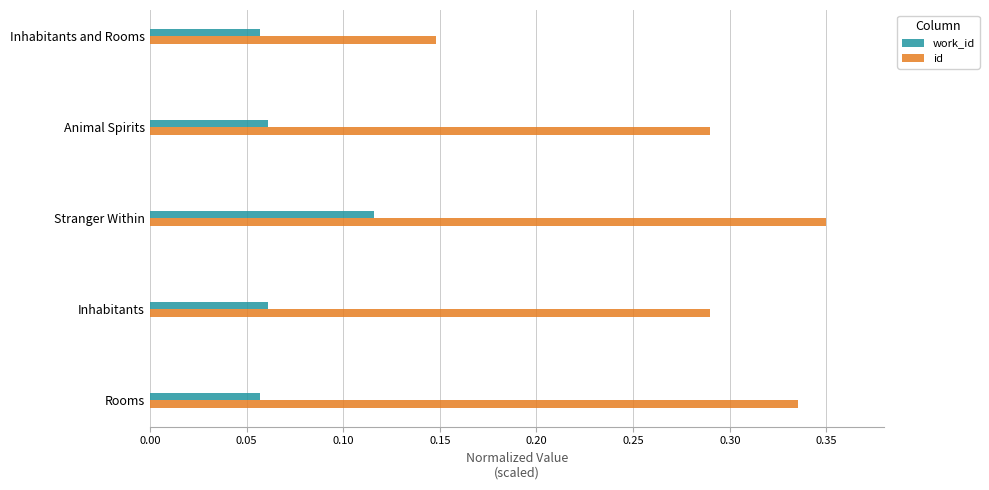

At which category does the chart reach its peak across all series?

Stranger Within